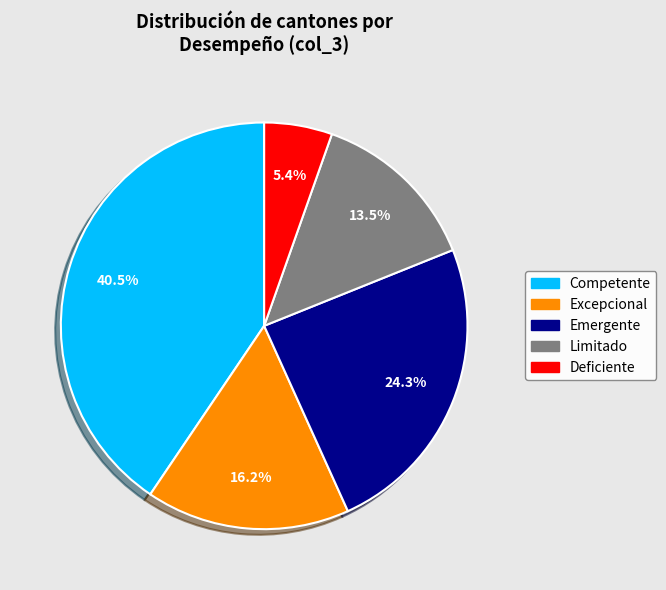

Which slice is the smallest?

Deficiente